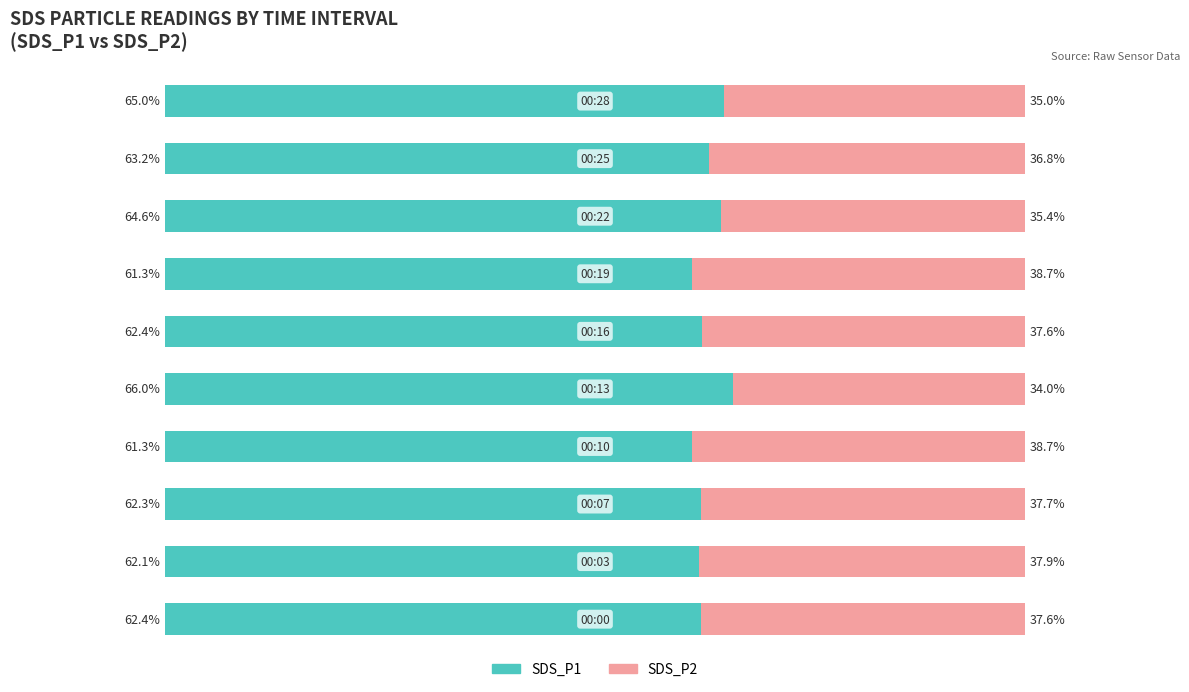

How many bars are there in total?

20